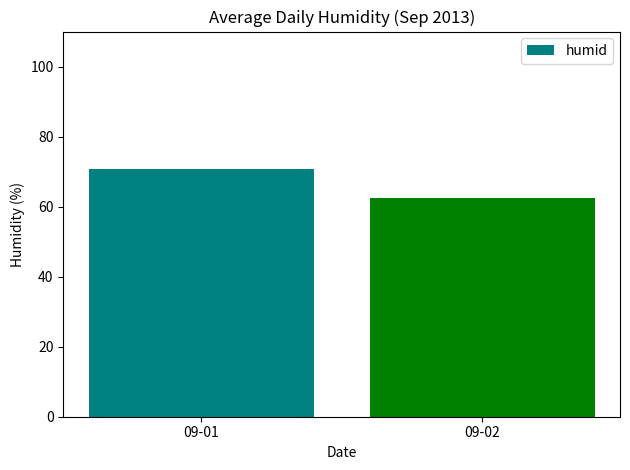

Reading left to right, list all the values displayed in this chart.

70.9	62.6